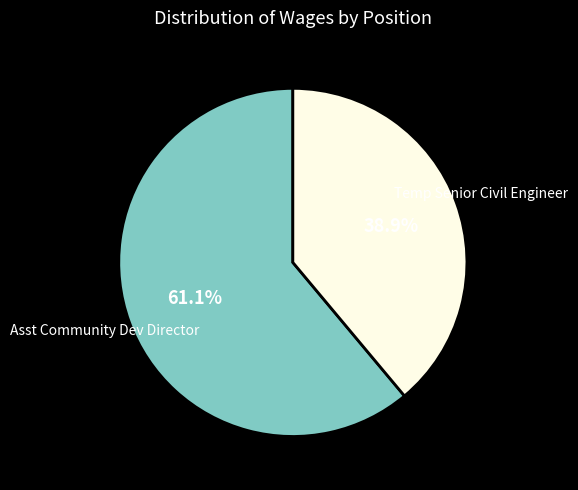

What is the largest slice in the pie chart?

Asst Community Dev Director